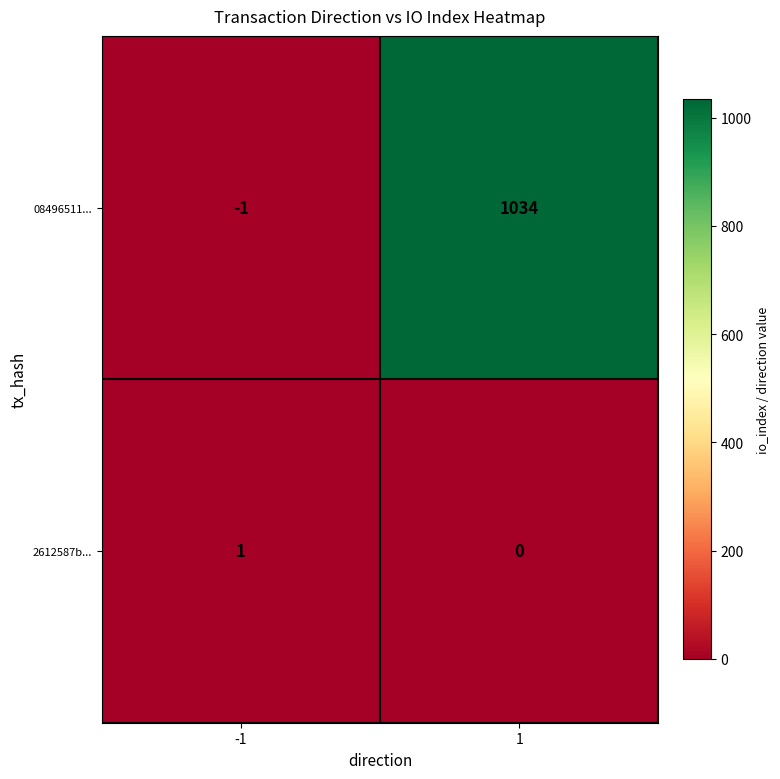

Between -1 and 1, which series saw the biggest shift?

08496511...